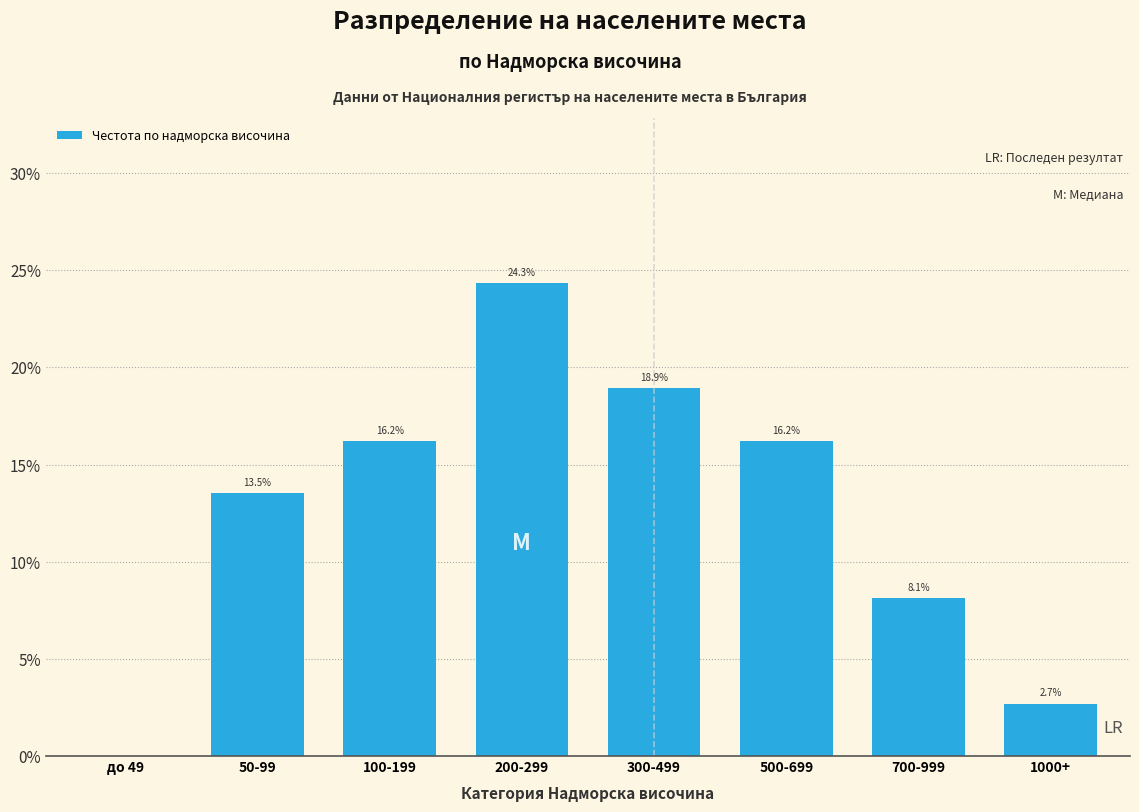

Are the bars horizontal?

No